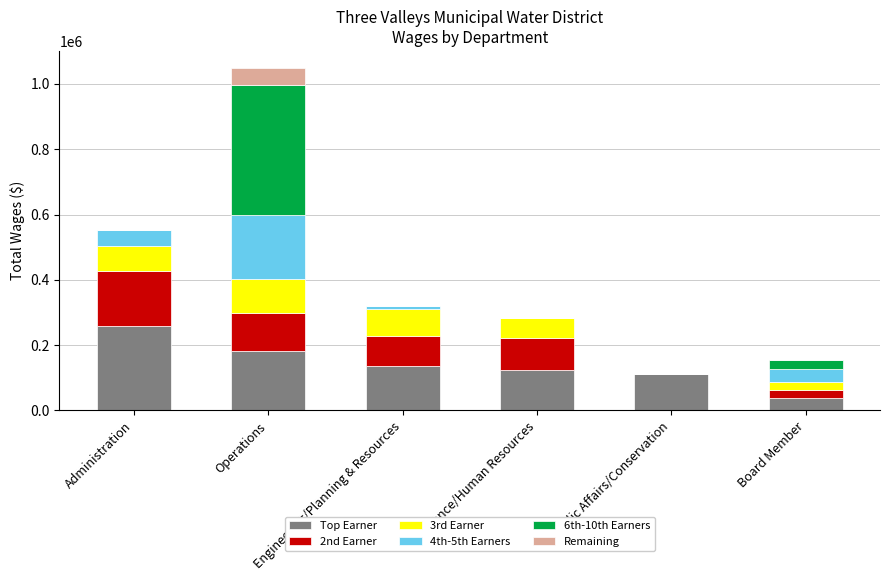

The Top Earner series shows 257370 at Administration. True or false?

True